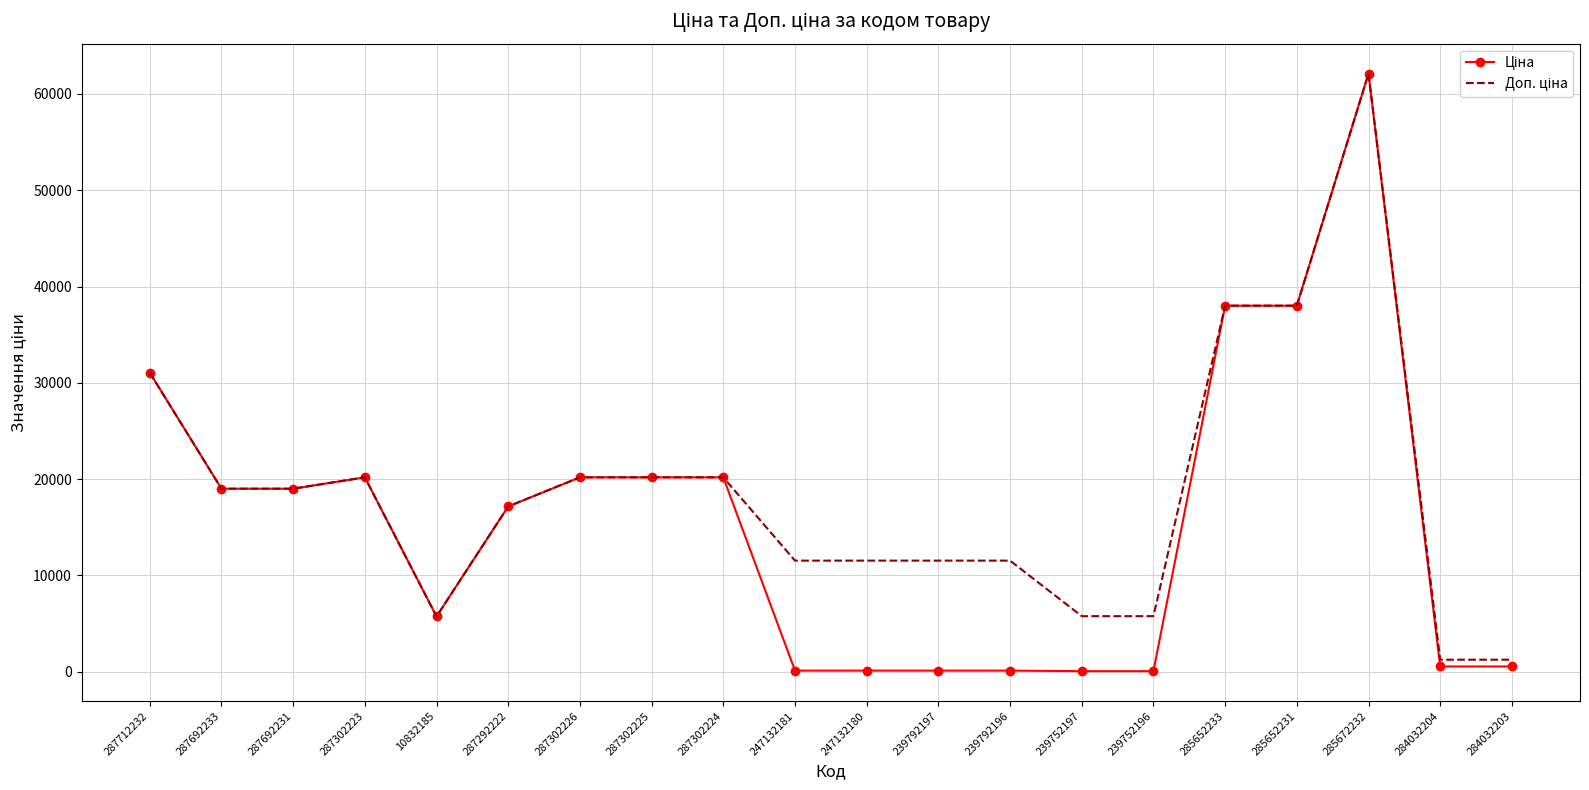

What is the maximum value shown in the chart?

62116.9